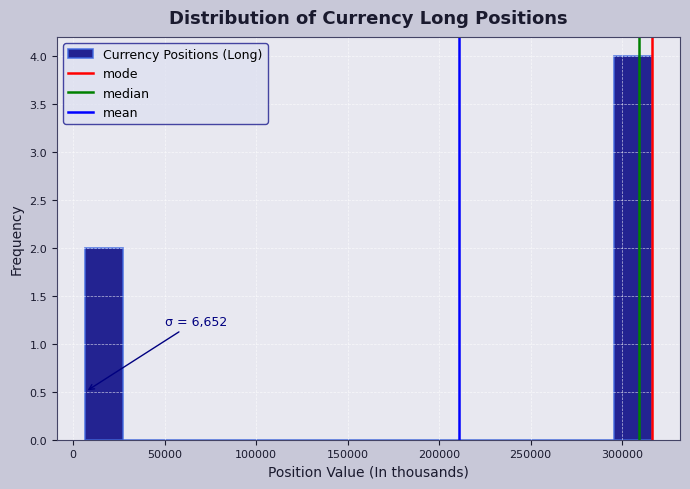

Which range on the x-axis has the tallest bar?

295000 to 315000